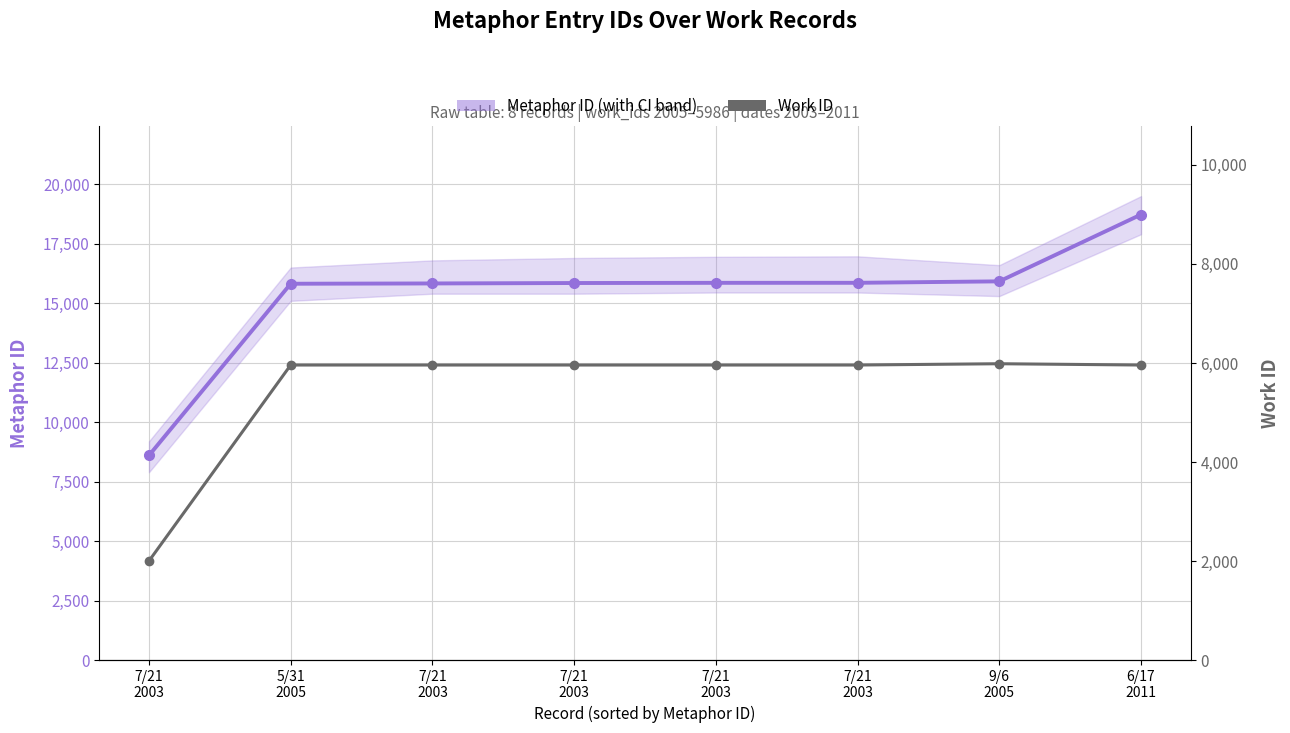

What is the label of the 3rd point from the left?

7/21
2003